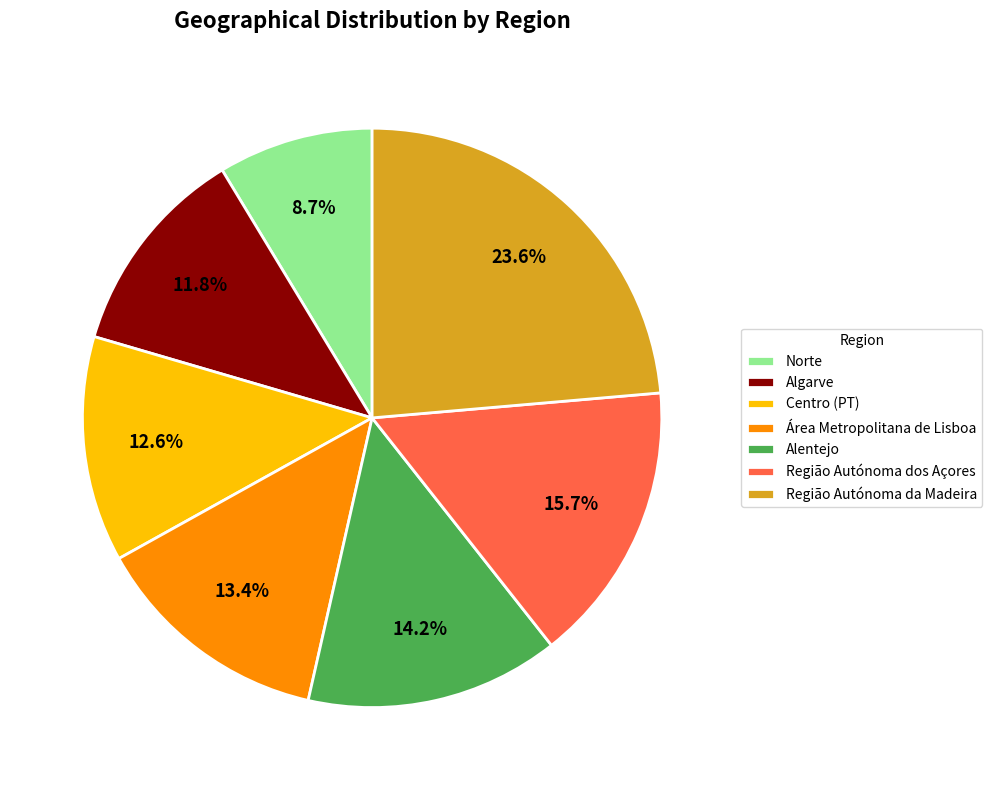

Which category has the biggest portion of the pie?

Região Autónoma da Madeira